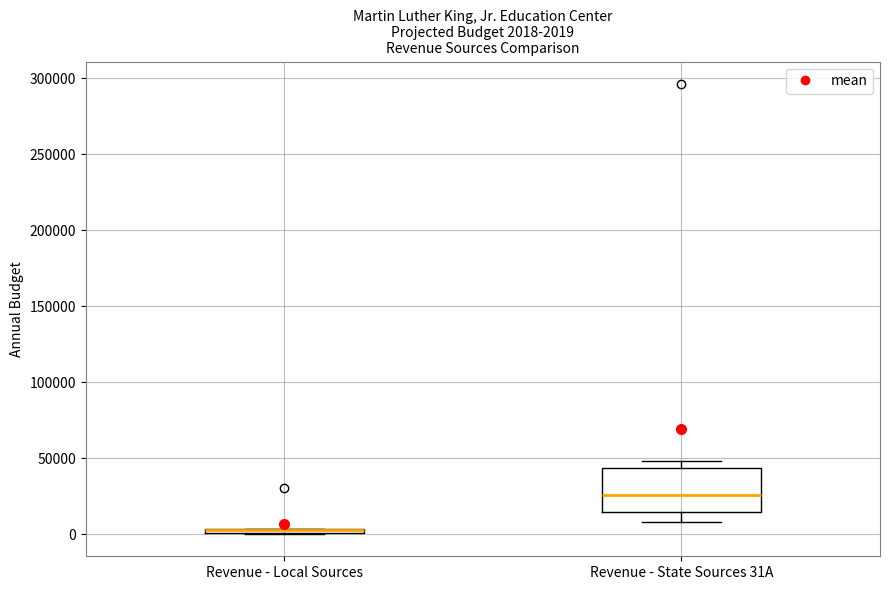

Which box is the tallest, from its lower edge to its upper edge?

Revenue - State Sources 31A